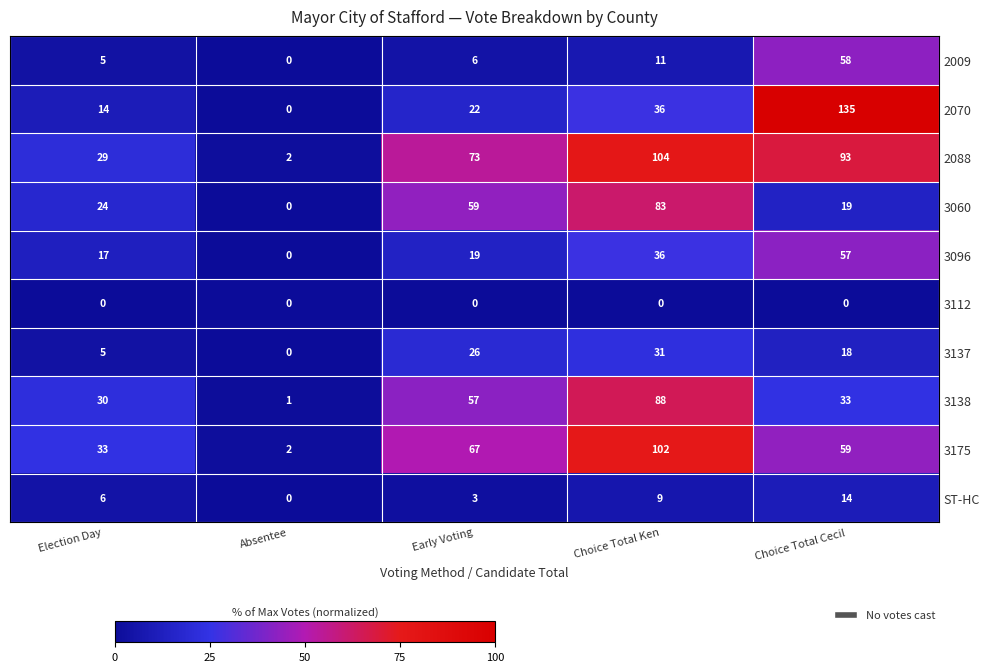

Is it true that 2088 equals 52 at Election Day?

False